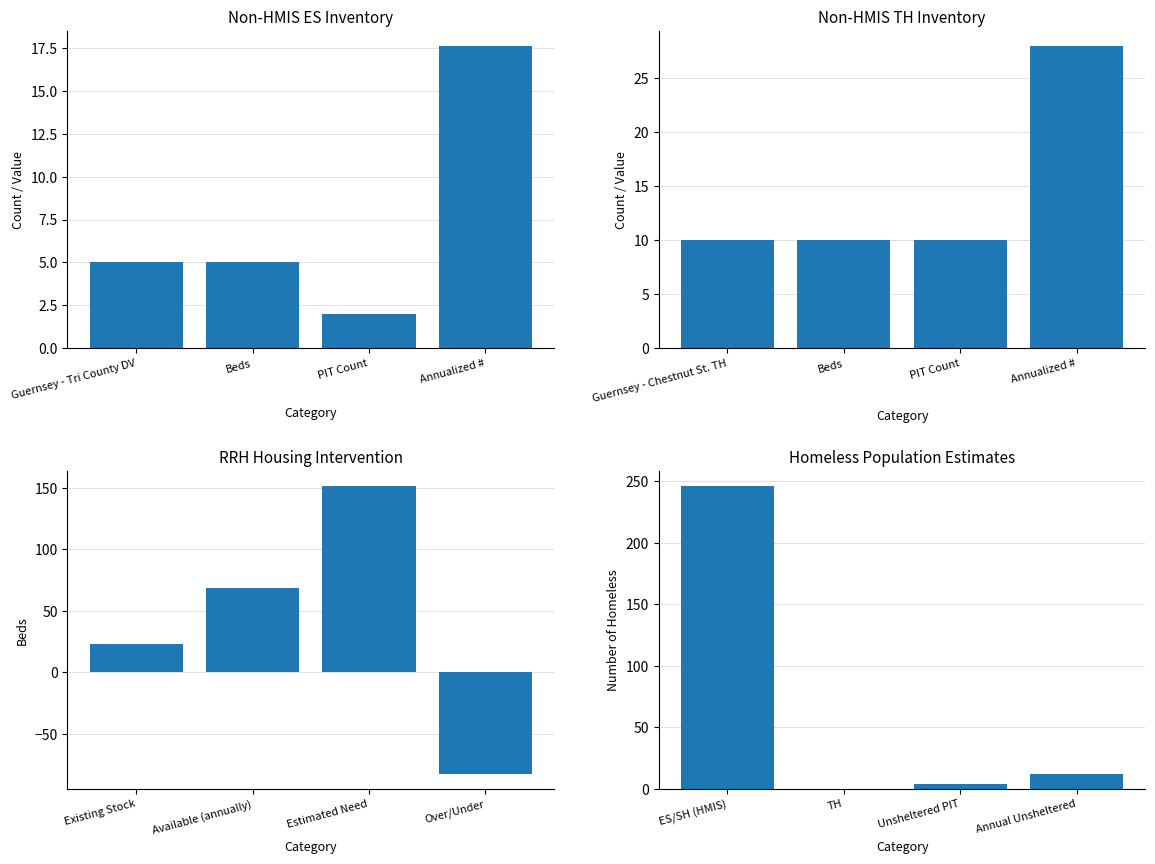

What is the value of the RRH Housing Intervention bar at the 2nd from the left?

69.0